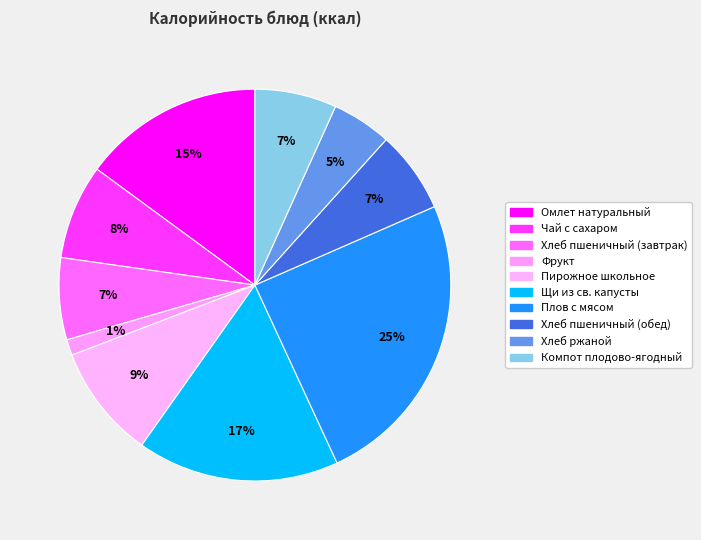

Count the number of slices in the pie.

10